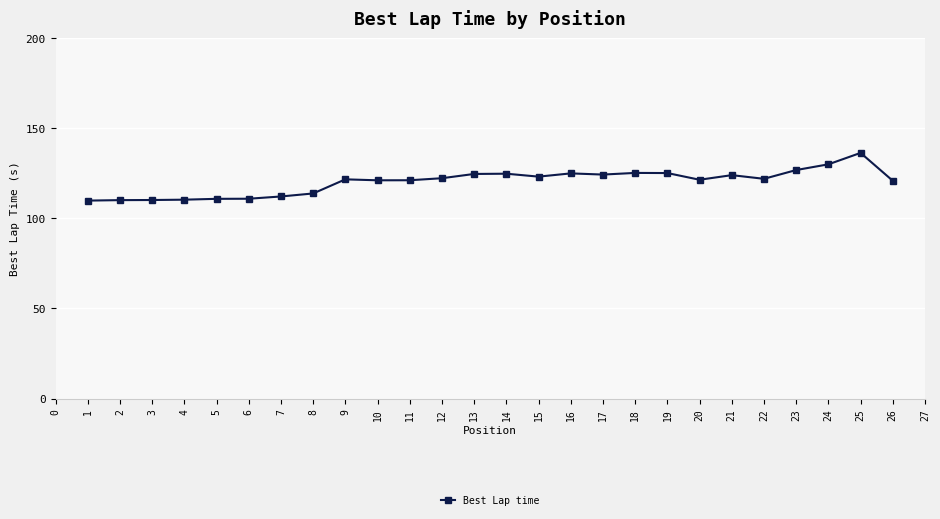

Count the number of data series in this chart.

1